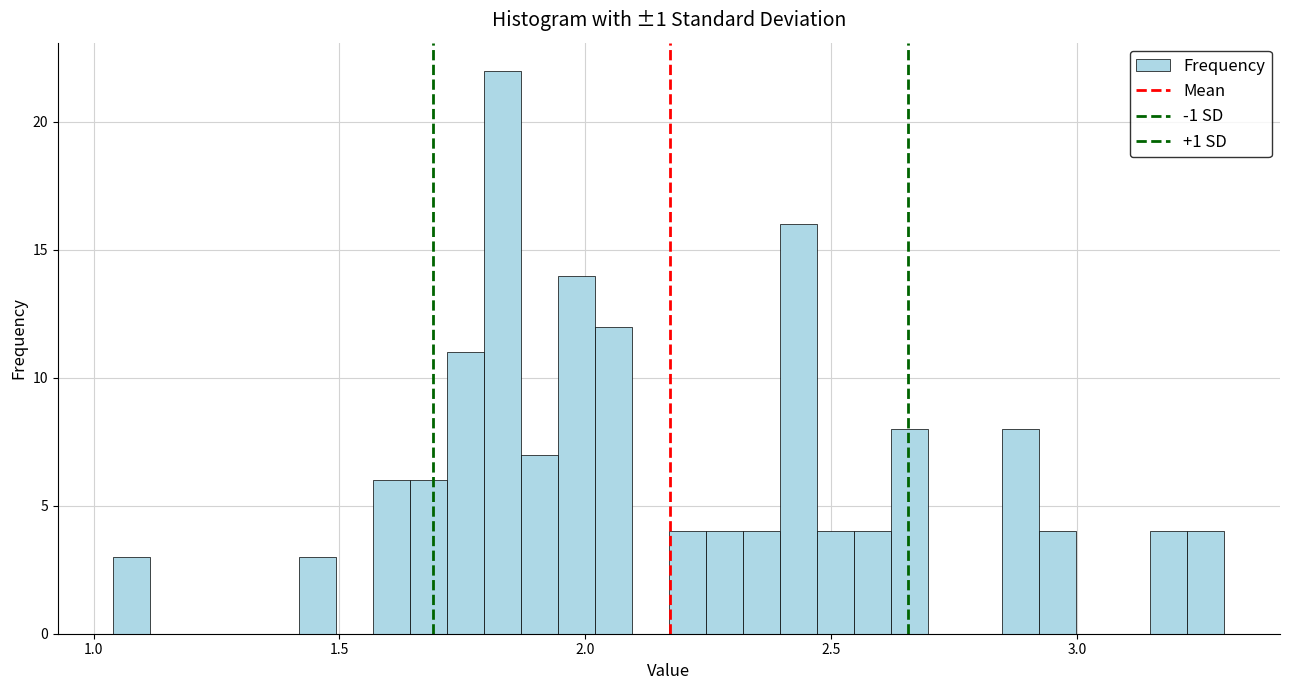

Read against the x-axis, roughly where is the centre of the tallest bar?

1.85